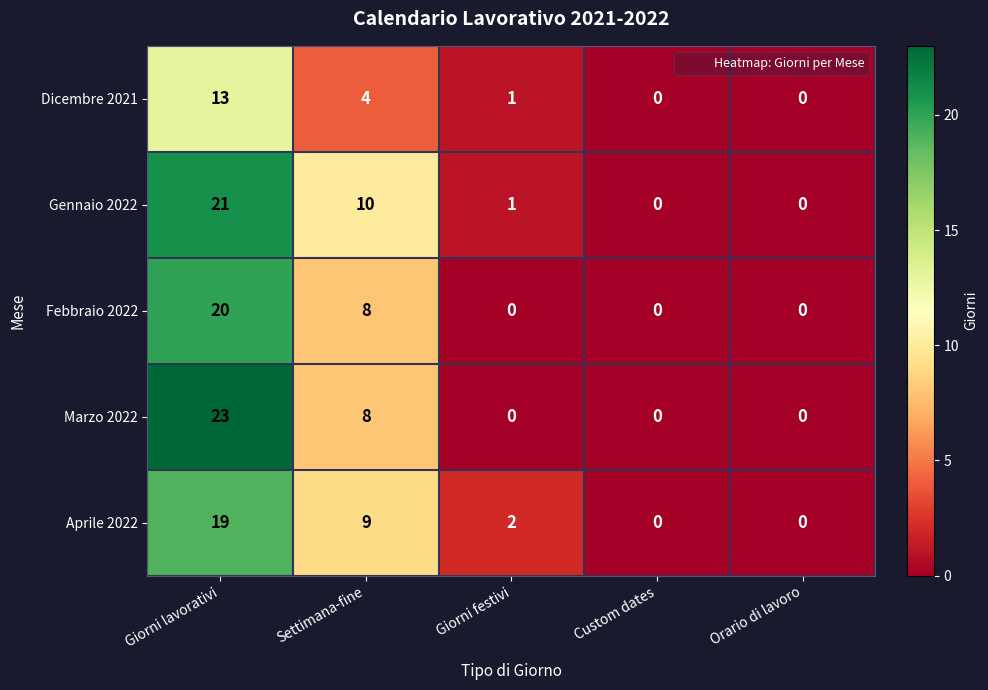

List the series in order of their peak value, lowest first.

Dicembre 2021, Aprile 2022, Febbraio 2022, Gennaio 2022, Marzo 2022